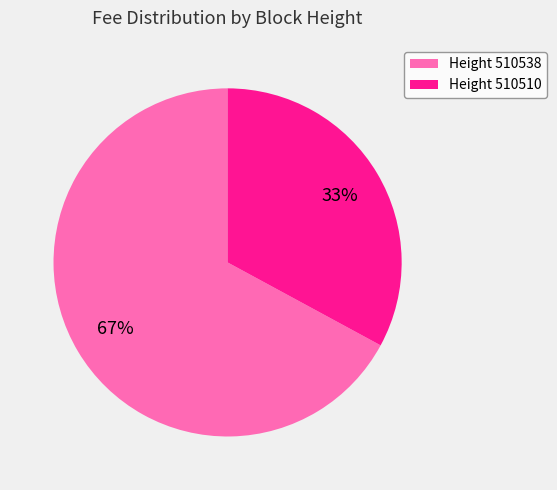

Combined, do Height 510538 and Height 510510 account for over 50%?

Yes